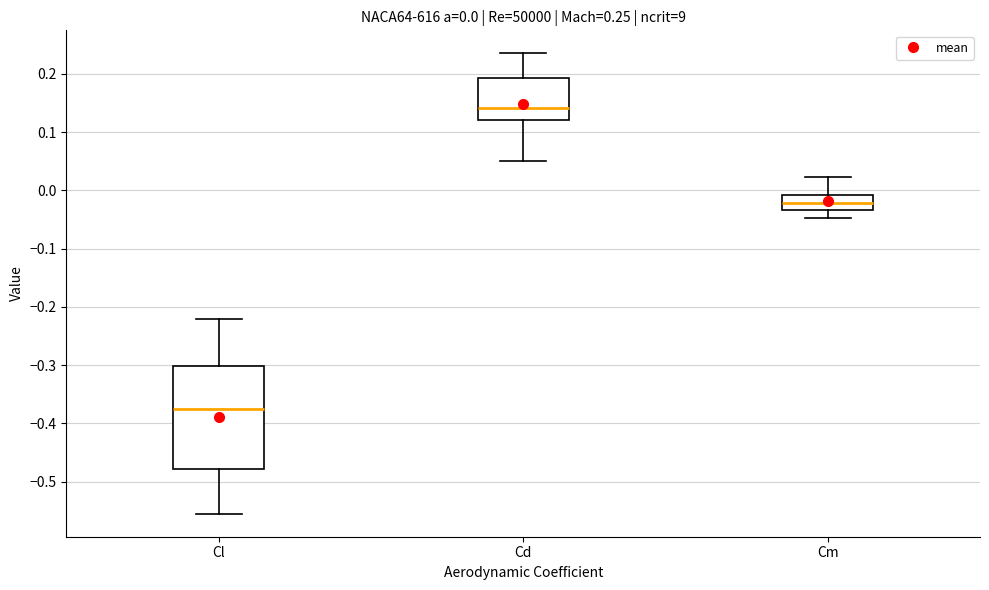

Which box has the lowest median line?

Cl